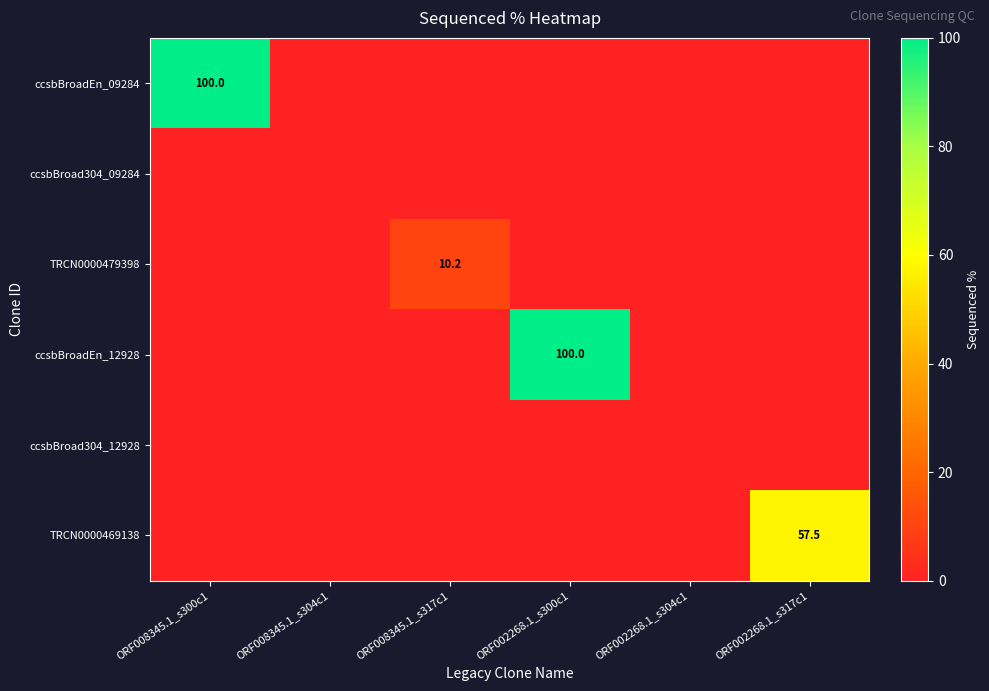

True or false: ccsbBroadEn_12928 has a value of 162.6 at ORF002268.1_s300c1.

False